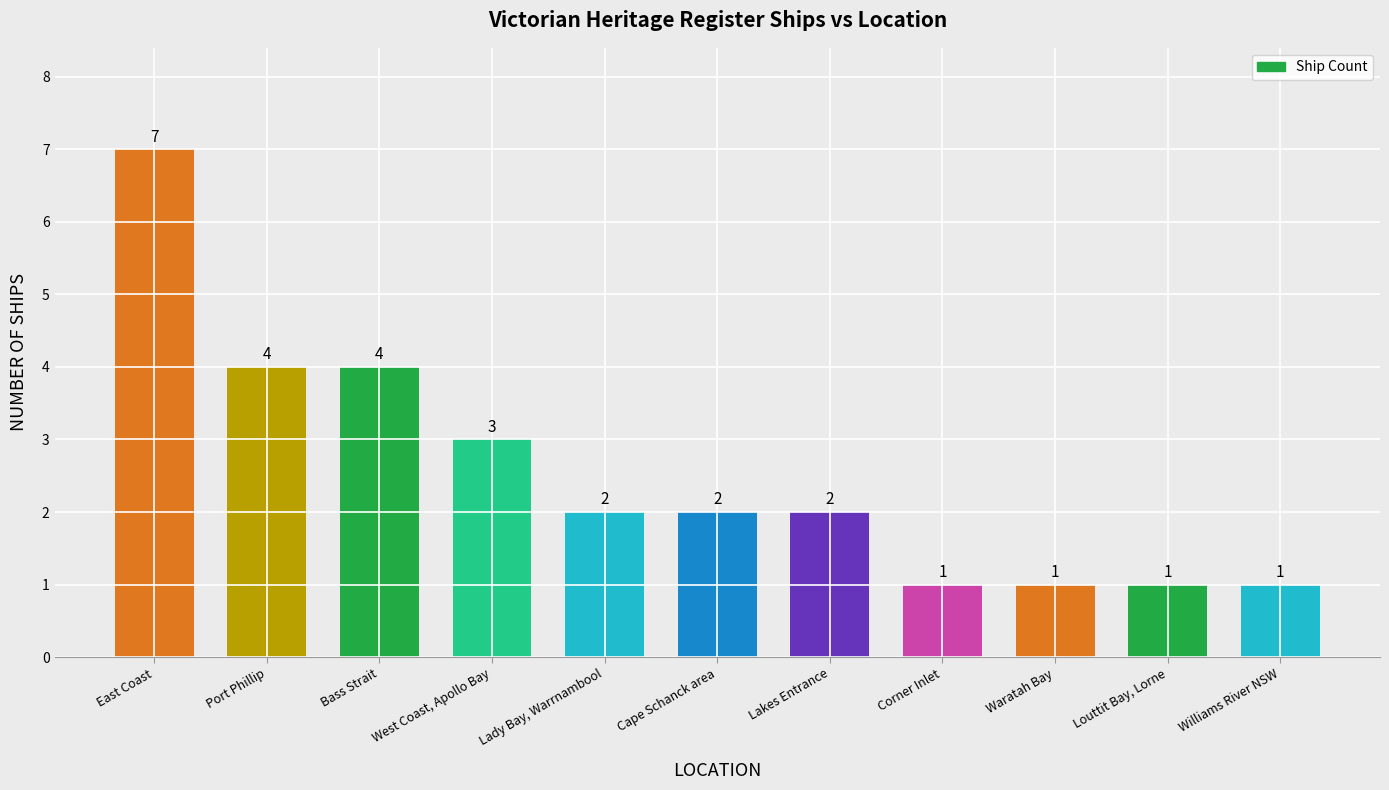

What is the label of the 10th bar from the right?

Port Phillip